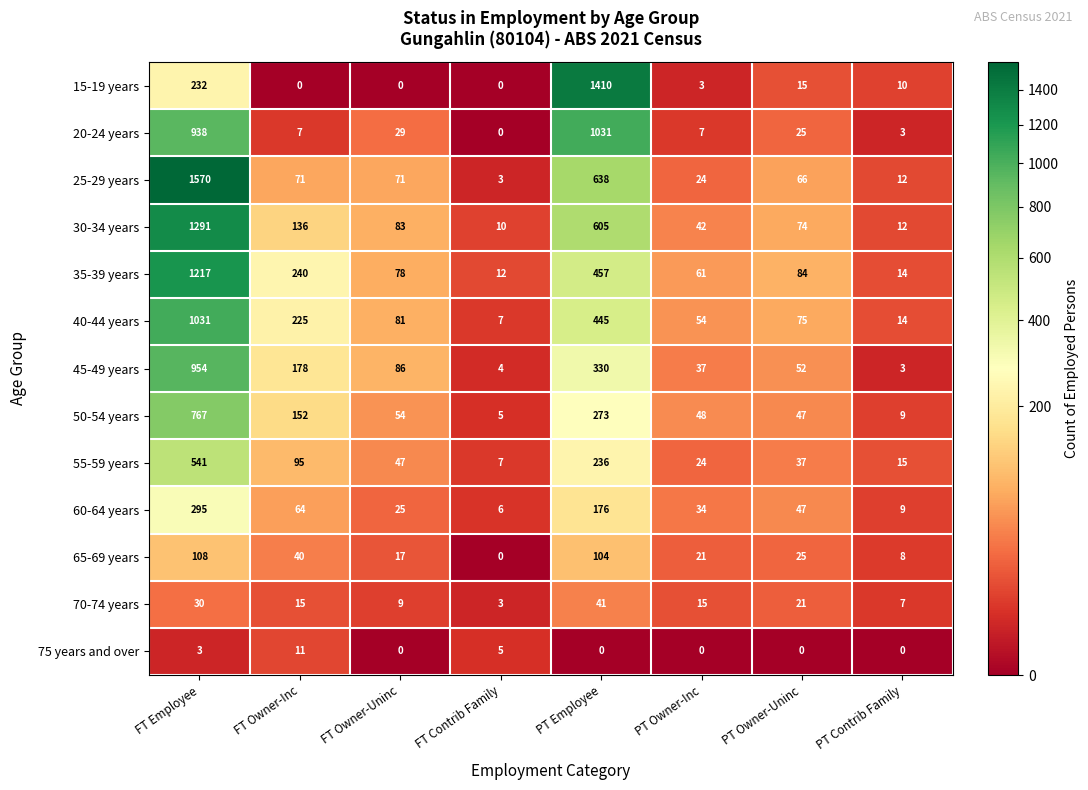

What is the difference between the maximum and minimum values in the 50-54 years series?

762